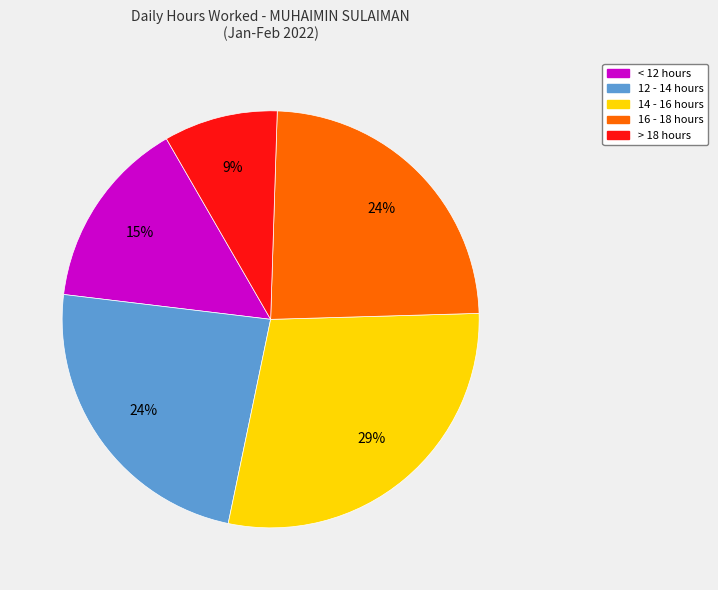

To the nearest percent, what is the average slice percentage?

20%